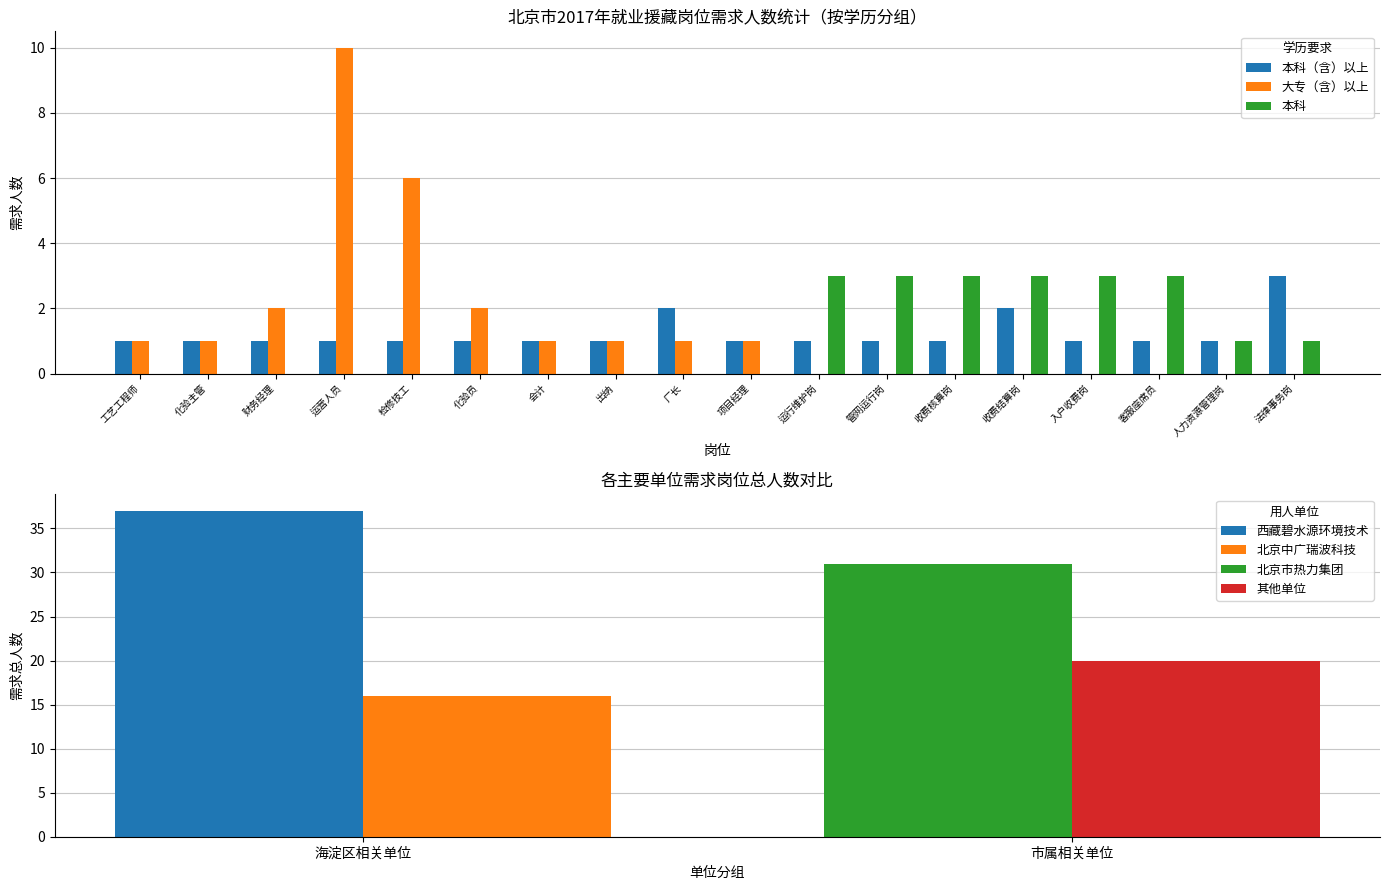

What is the difference between the 本科（含）以上 values at 财务经理 and 厂长?

1